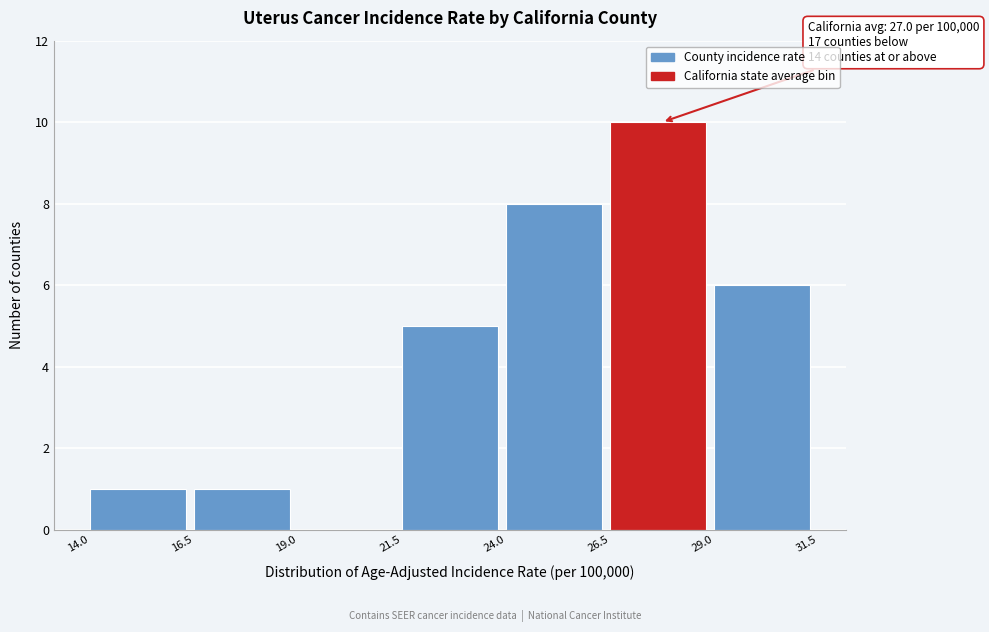

Which range on the x-axis has the tallest bar?

26.5 to 29.0